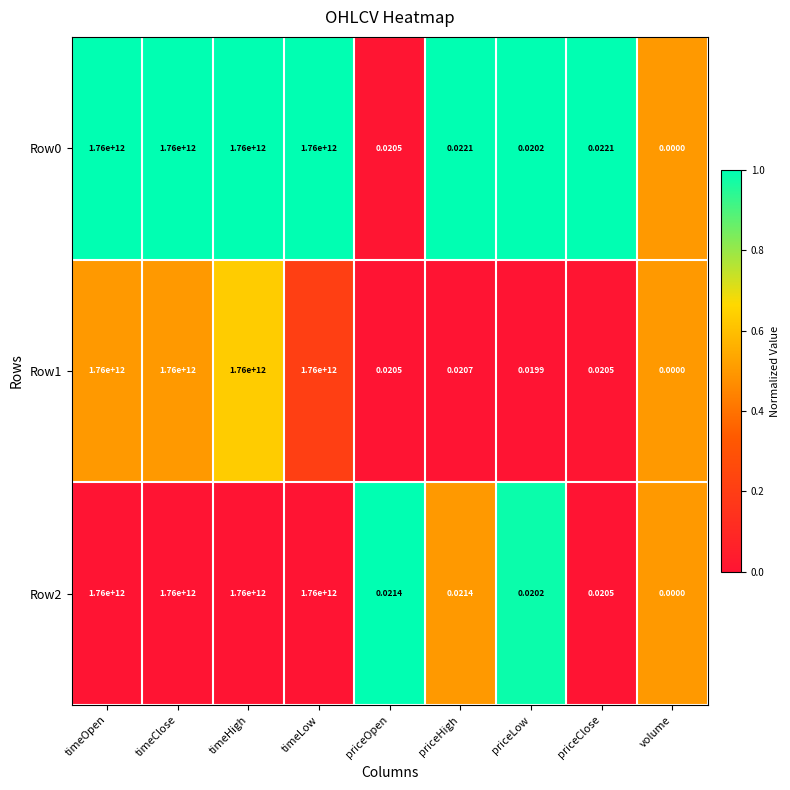

Is the value of Row0 at priceClose greater than the value of Row1 at timeOpen?

No